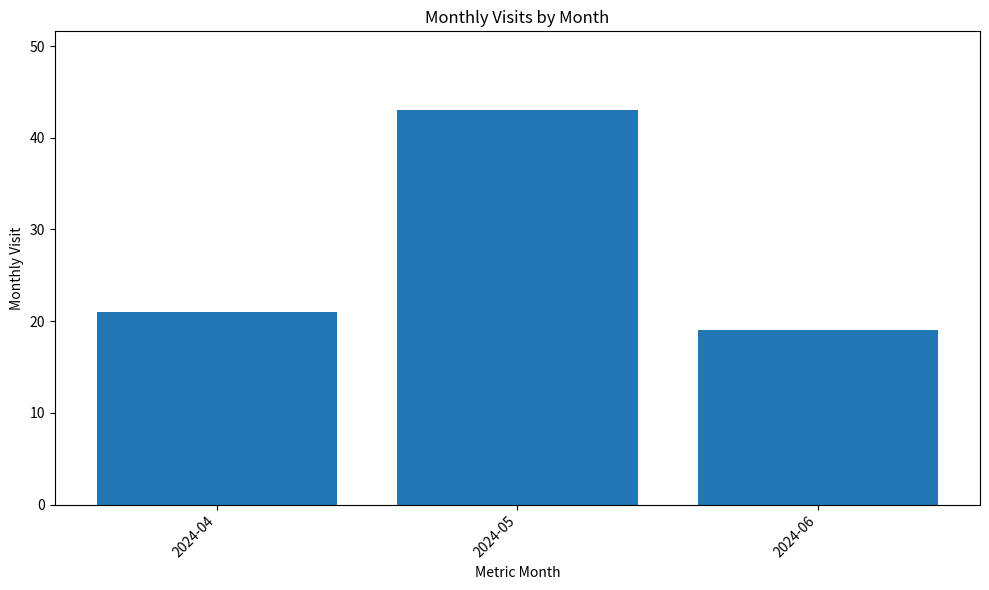

Which has a higher value, 2024-04 or 2024-06?

2024-04